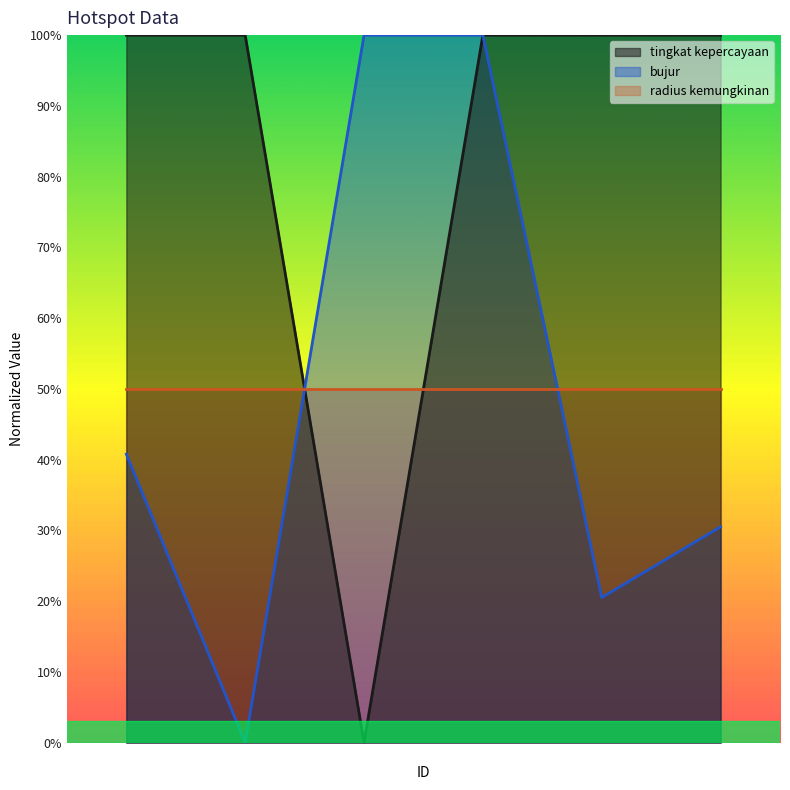

What is the sum of all tingkat kepercayaan values?

5.0